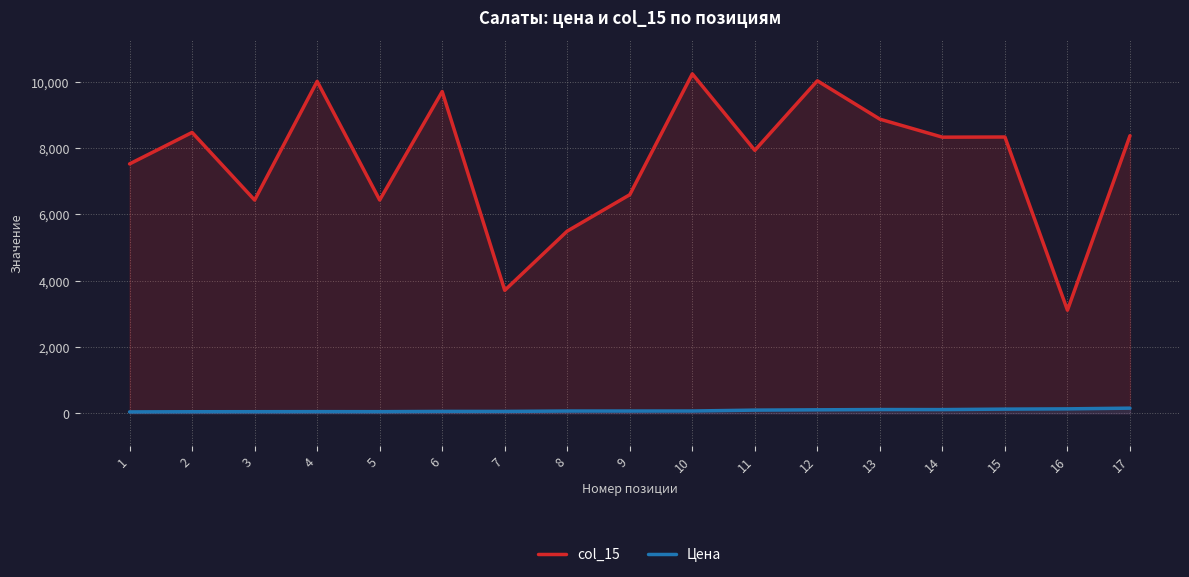

At which category is the sum across all series the highest?

10